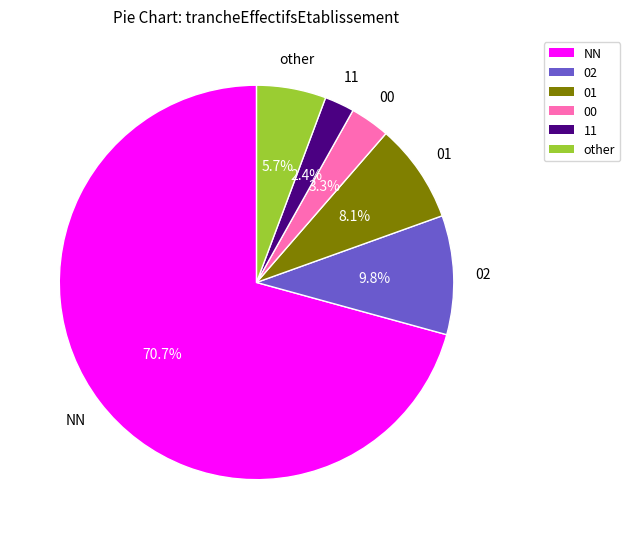

How many segments does this pie chart have?

6